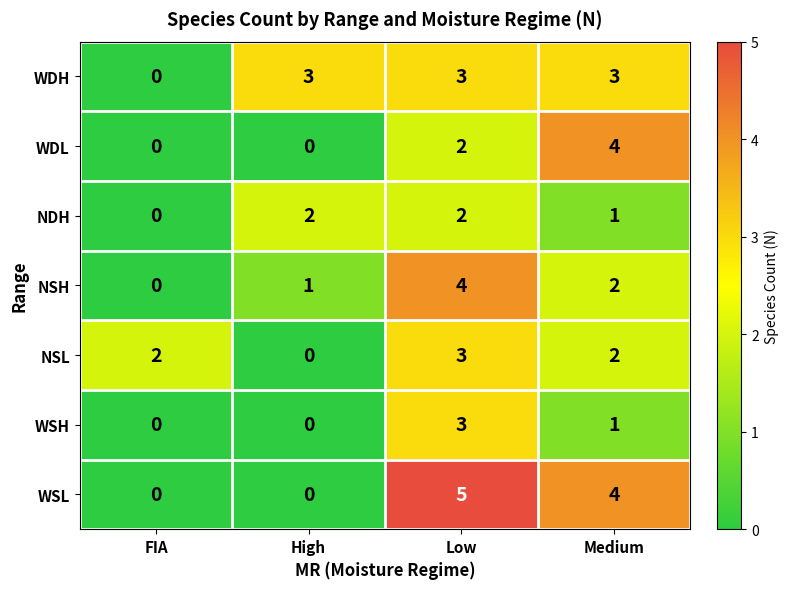

At which label does WSL first exceed 4?

Low